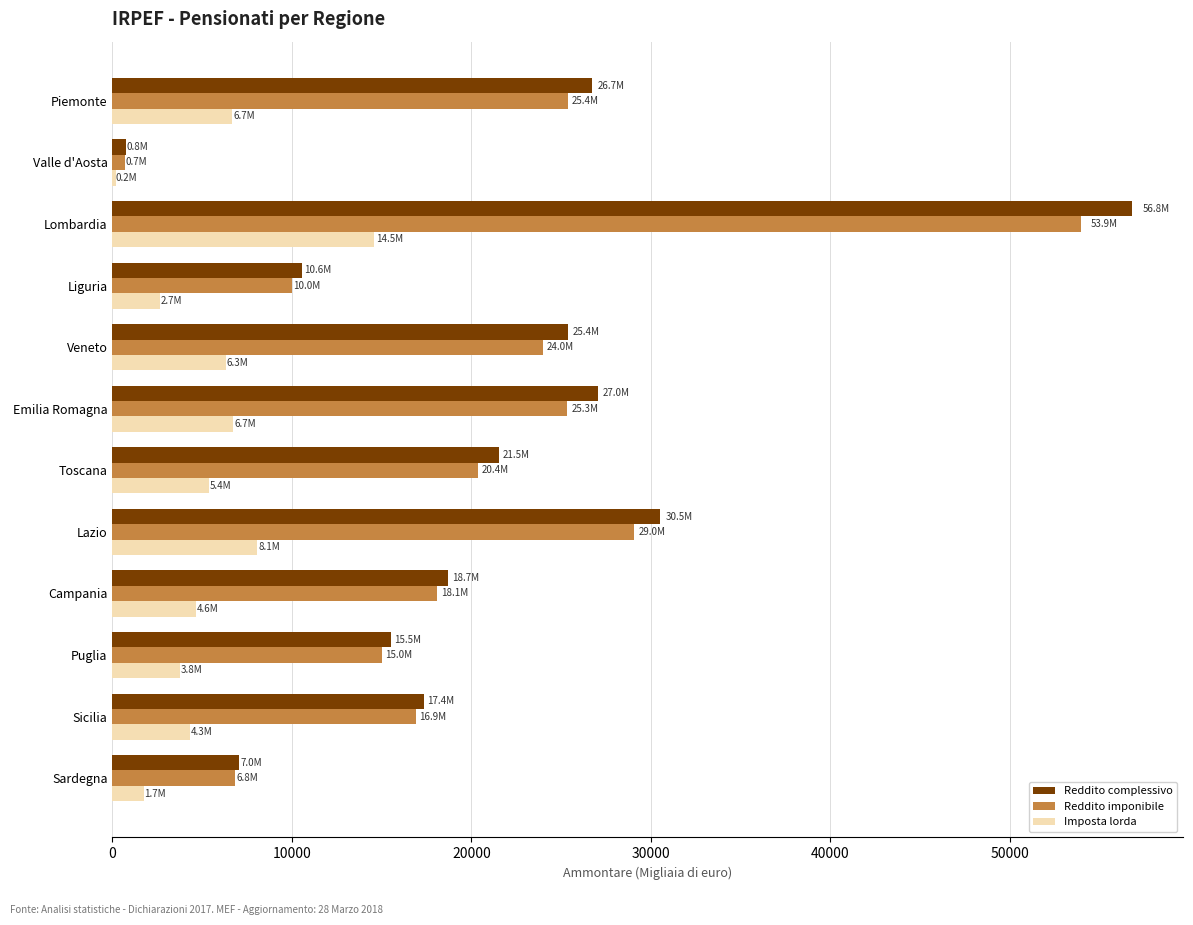

How many data points in Imposta lorda are above 5380?

6